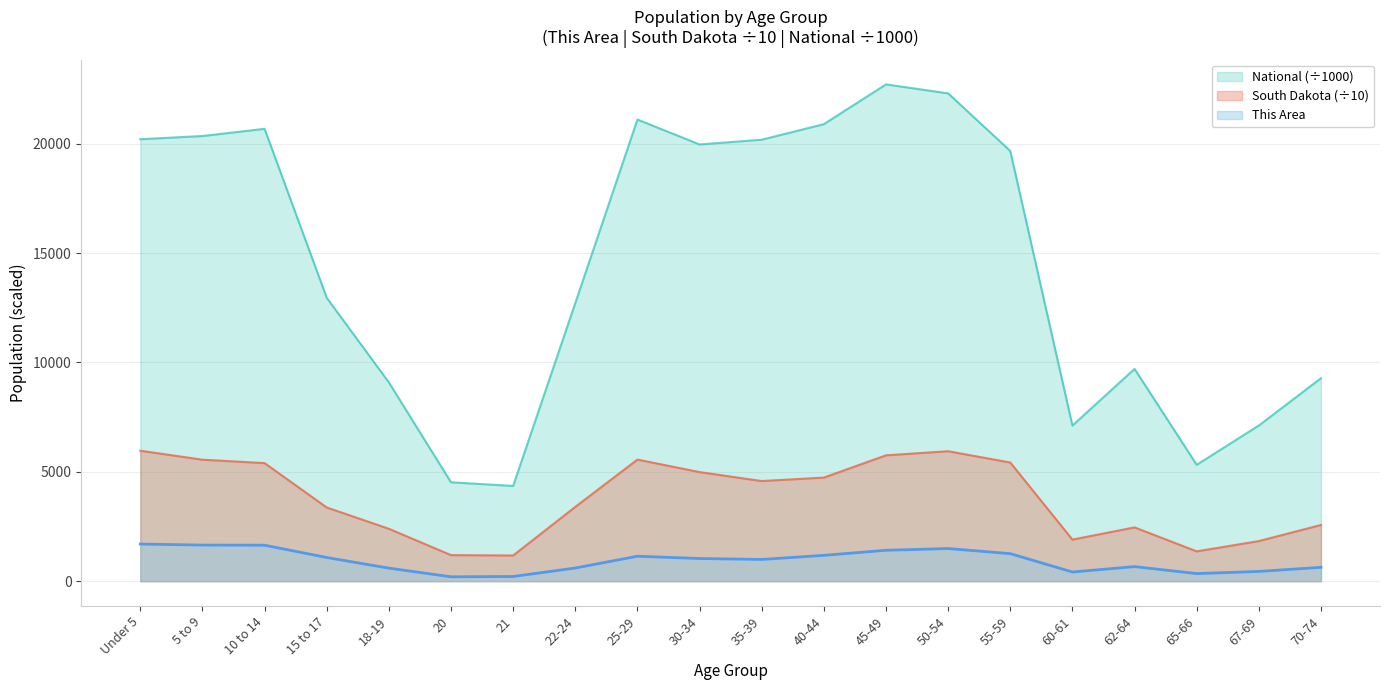

What is the approximate value of This Area at 21?

214.0